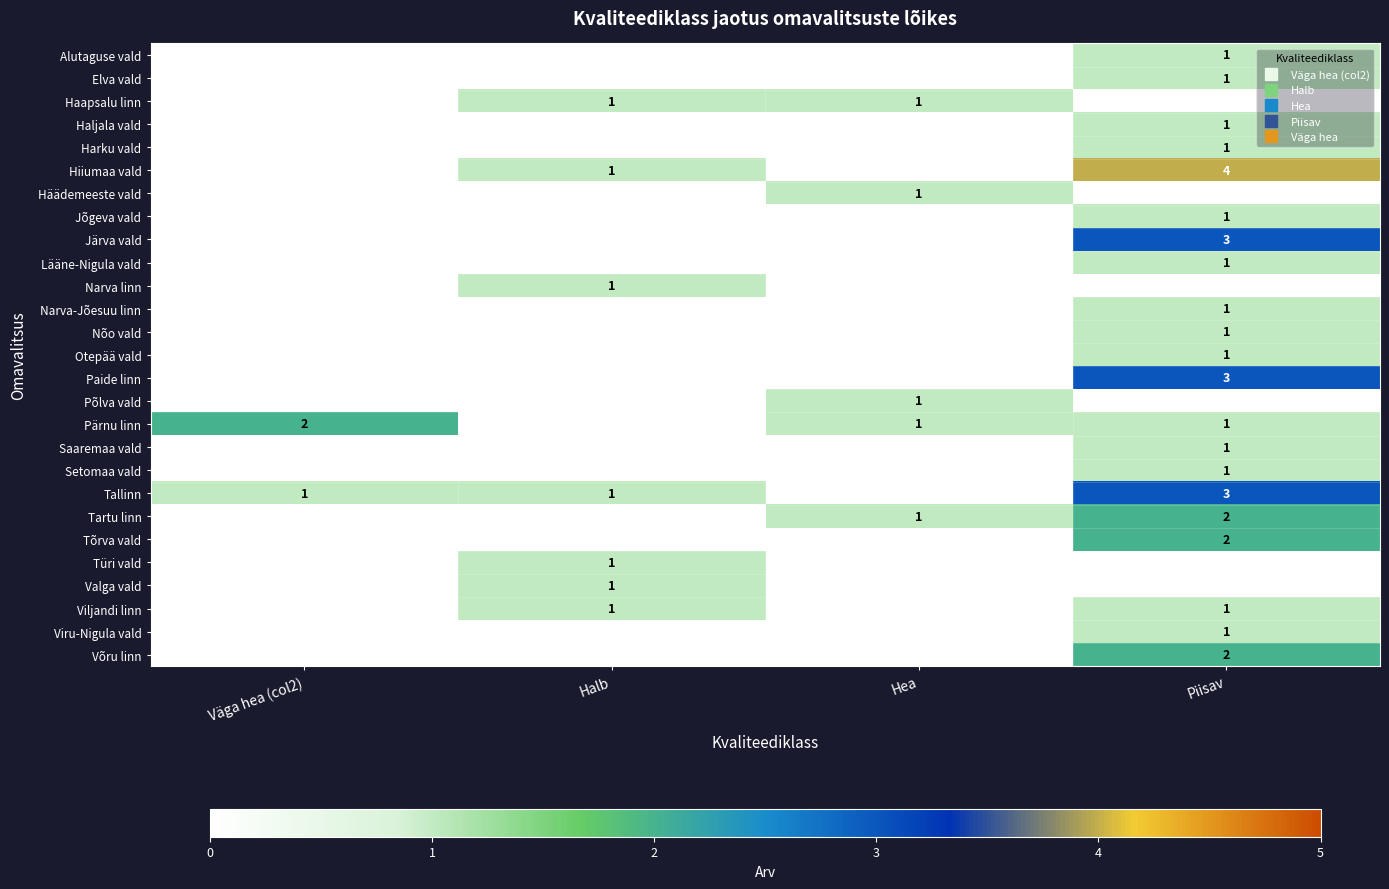

True or false: Haapsalu linn has a value of 0 at Väga hea (col2).

True